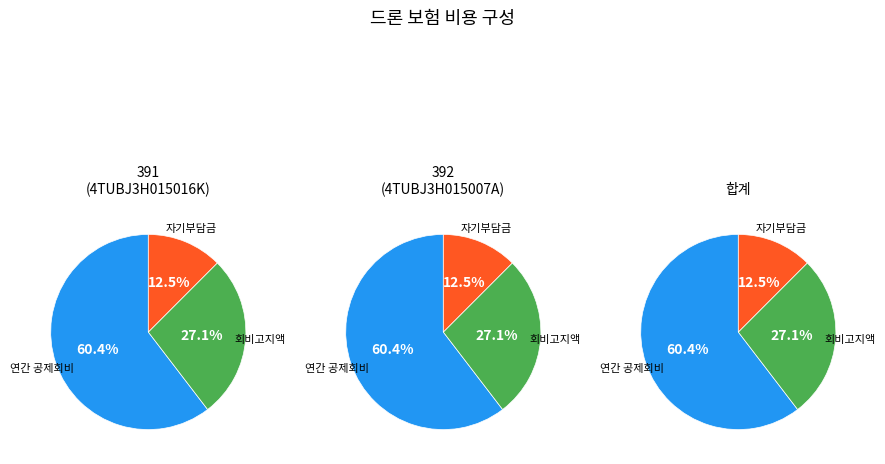

What is the total percentage of 391 and 392?

100.0%